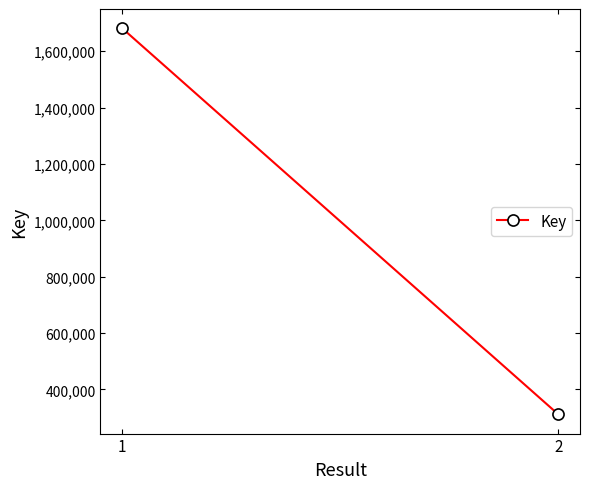

Count the number of data series in this chart.

1